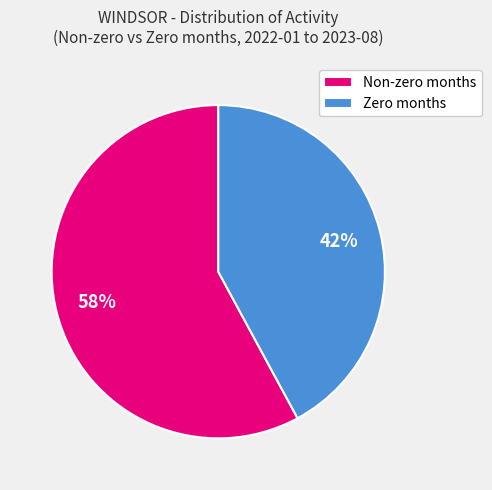

How many segments does this pie chart have?

2